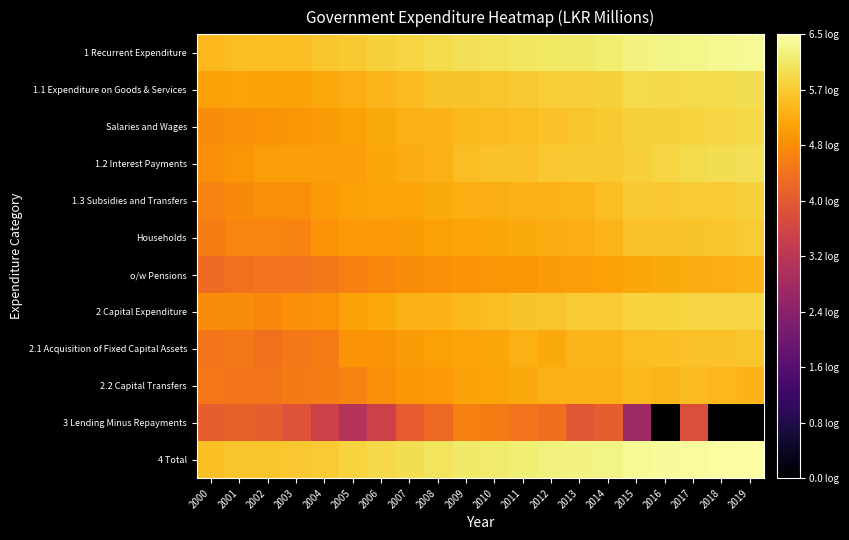

At 2003, list the series in order from largest to smallest.

4 Total, 1 Recurrent Expenditure, 1.1 Expenditure on Goods & Services, 1.2 Interest Payments, Salaries and Wages, 2 Capital Expenditure, 1.3 Subsidies and Transfers, Households, 2.2 Capital Transfers, 2.1 Acquisition of Fixed Capital Assets, o/w Pensions, 3 Lending Minus Repayments